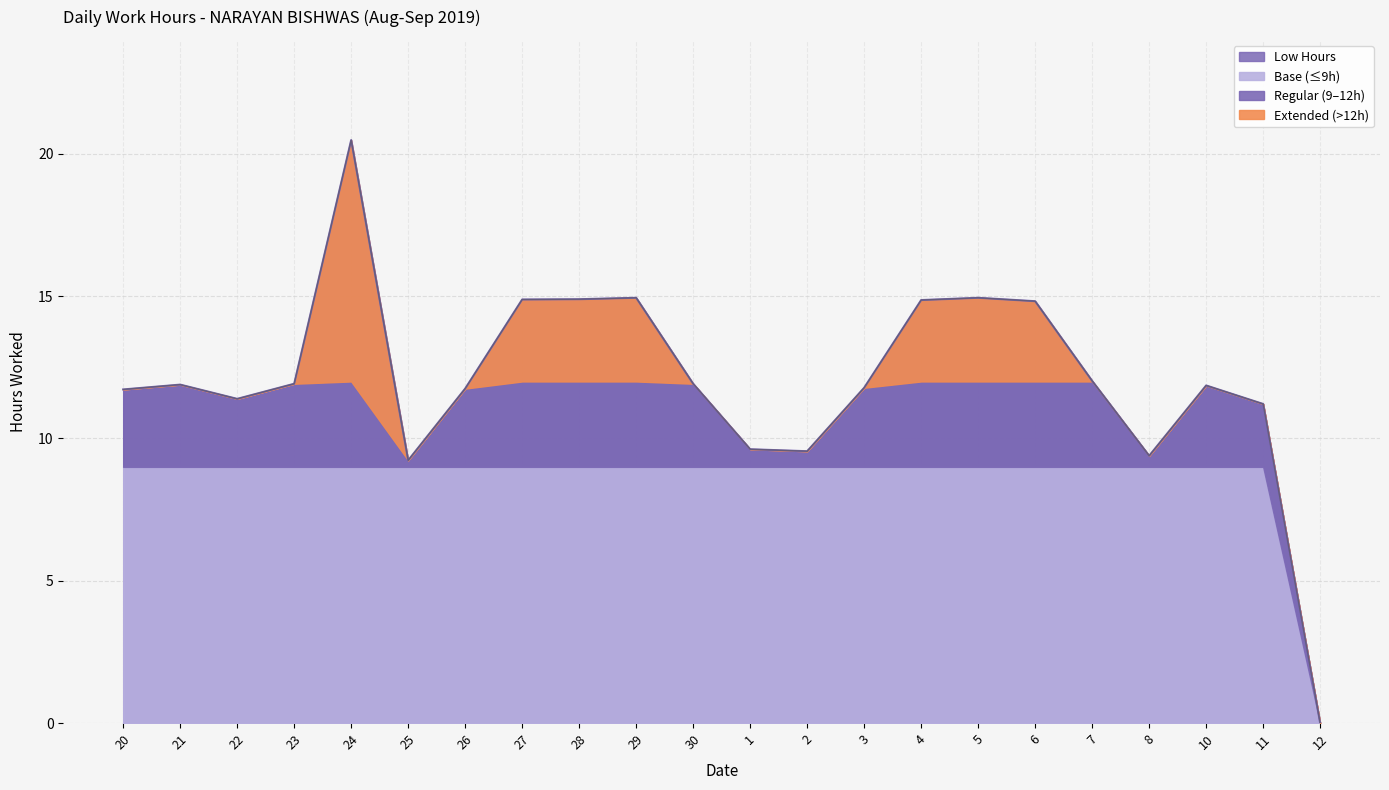

What is the change in value from 21 to 27?

+3.0